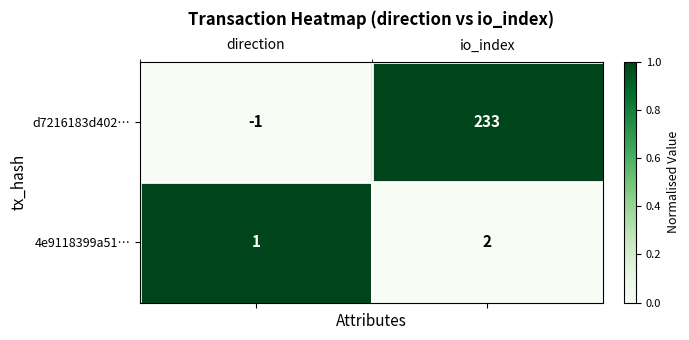

What is the difference between the d7216183d402… values at direction and io_index?

234